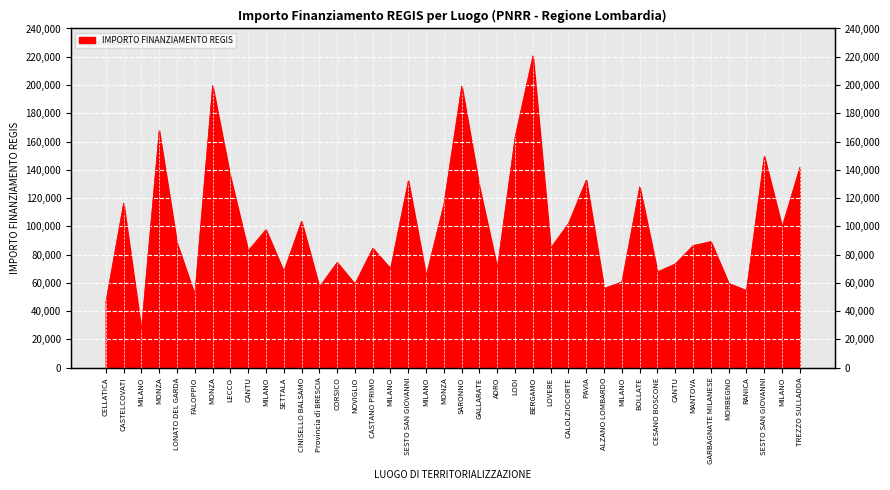

Rank the categories by value from lowest to highest.

MILANO, CELLATICA, FALOPPIO, RANICA, ALZANO LOMBARDO, Provincia di BRESCIA, NOVIGLIO, MORBEGNO, MILANO, MILANO, CESANO BOSCONE, SETTALA, MILANO, ADRO, CANTU, CORSICO, CANTU, CASTANO PRIMO, LOVERE, MANTOVA, LONATO DEL GARDA, GARBAGNATE MILANESE, MILANO, MILANO, CALOLZIOCORTE, CINISELLO BALSAMO, MONZA, CASTELCOVATI, GALLARATE, BOLLATE, SESTO SAN GIOVANNI, PAVIA, LECCO, TREZZO SULLADDA, SESTO SAN GIOVANNI, LODI, MONZA, SARONNO, MONZA, BERGAMO